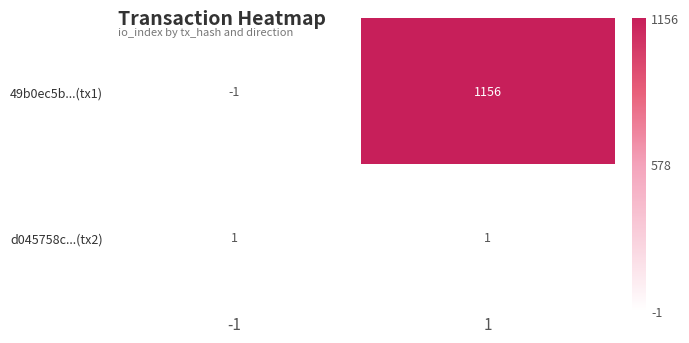

What is the maximum value shown in the chart?

1156